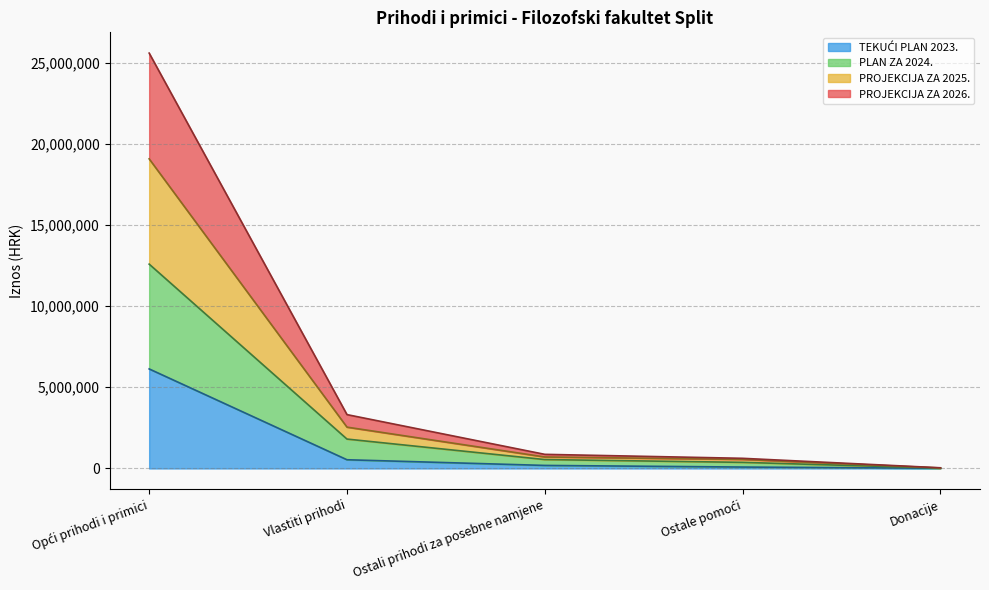

True or false: PROJEKCIJA ZA 2026. and TEKUĆI PLAN 2023. cross at least once.

False